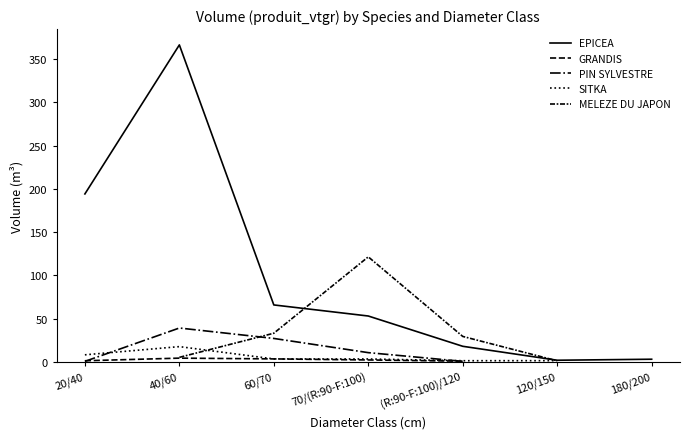

At which label does PIN SYLVESTRE first exceed 27?

40/60